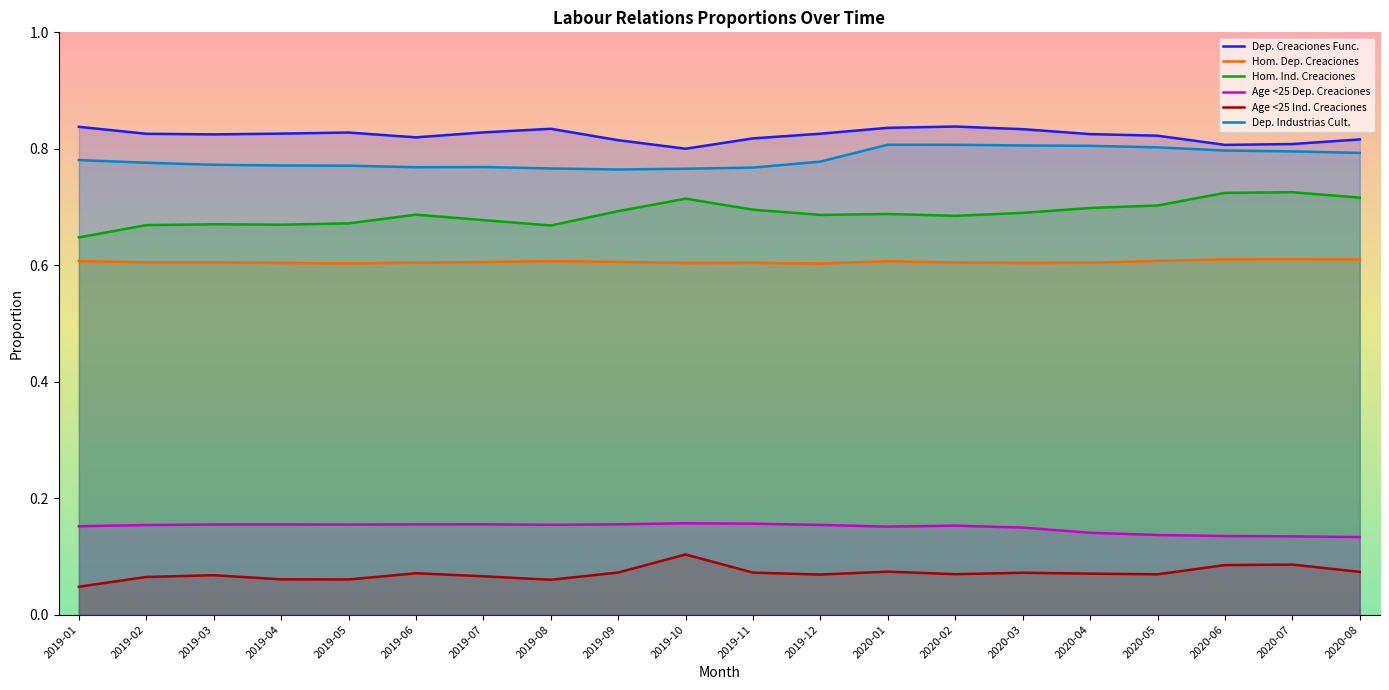

True or false: Dep. Industrias Cult. has more than 0 interior local peaks.

True